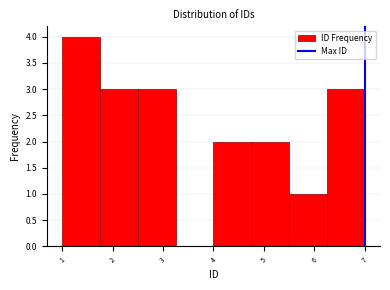

Reading left to right, transcribe this chart: for each bar, give the range it covers on the x-axis and its height. Neither the bar edges nor the heights are printed on the chart, so give them approximately, as read against the axes.

1.00 to 1.75: 4
1.75 to 2.50: 3
2.50 to 3.25: 3
3.25 to 4.00: 0
4.00 to 4.75: 2
4.75 to 5.50: 2
5.50 to 6.25: 1
6.25 to 7.00: 3